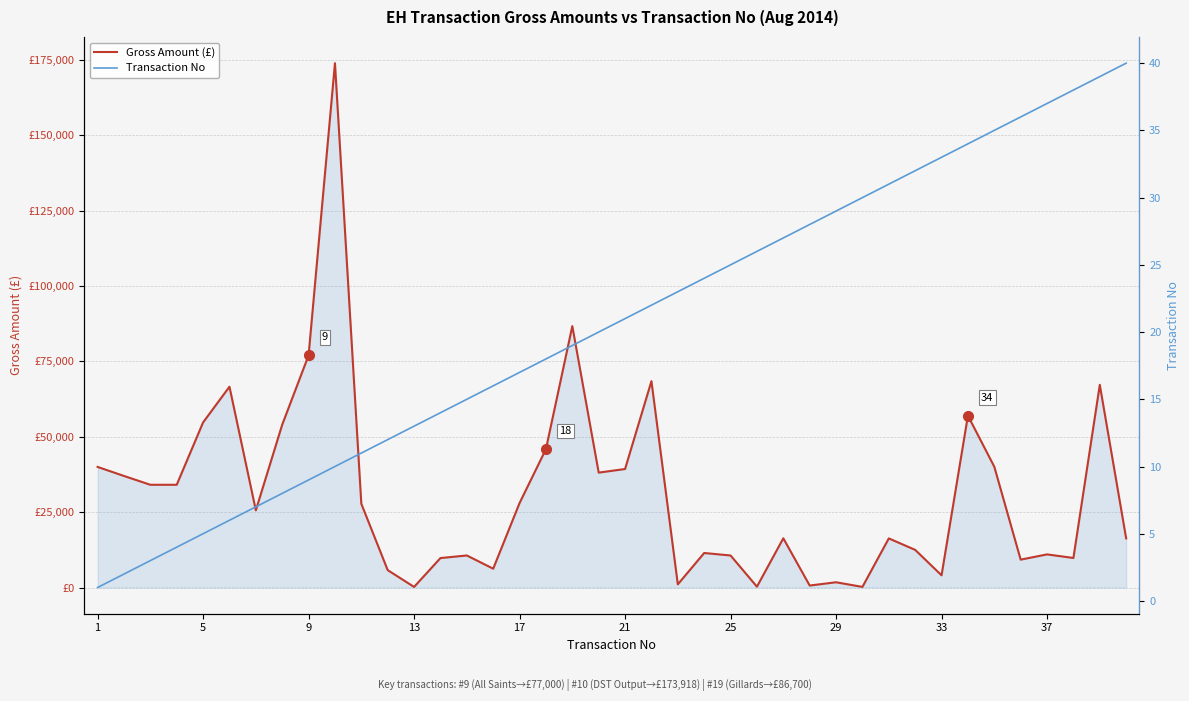

Reading left to right, transcribe all the data shown in this chart.

Gross Amount (£): 40000.0	37000.0	34074.0	34074.0	54756.0	66600.0	25600.0	54000.0	77000.0	173917.9	27766.0	5763.0	192.9	9765.3	10628.5	6236.7	28018.0	45900.0	86700.1	38108.3	39304.0	68445.4	1050.3	11445.7	10621.5	278.1	16320.1	652.8	1740.9	198.8	16284.4	12481.3	4044.2	57000.0	40063.4	9246.0	10983.6	9799.2	67220.4	16286.4
Transaction No: 1.0	2.0	3.0	4.0	5.0	6.0	7.0	8.0	9.0	10.0	11.0	12.0	13.0	14.0	15.0	16.0	17.0	18.0	19.0	20.0	21.0	22.0	23.0	24.0	25.0	26.0	27.0	28.0	29.0	30.0	31.0	32.0	33.0	34.0	35.0	36.0	37.0	38.0	39.0	40.0